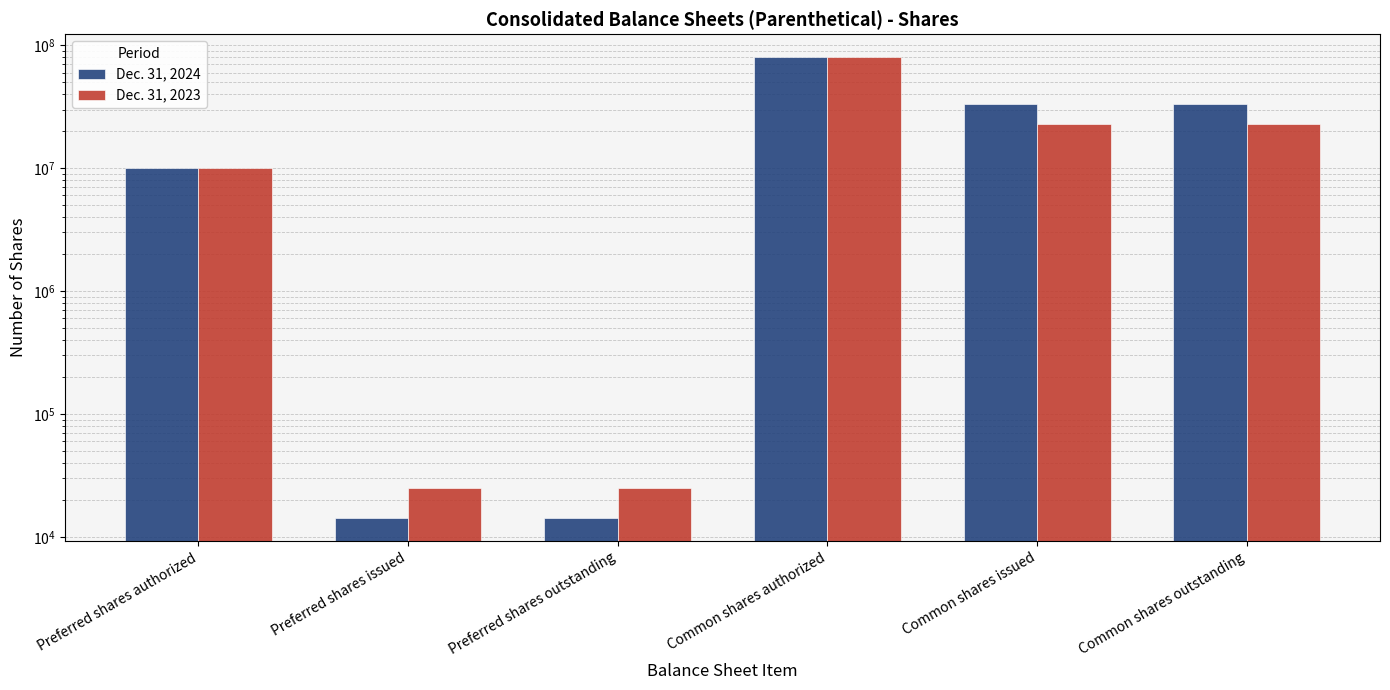

Rank the series by their average value, from lowest to highest.

Dec. 31, 2023, Dec. 31, 2024